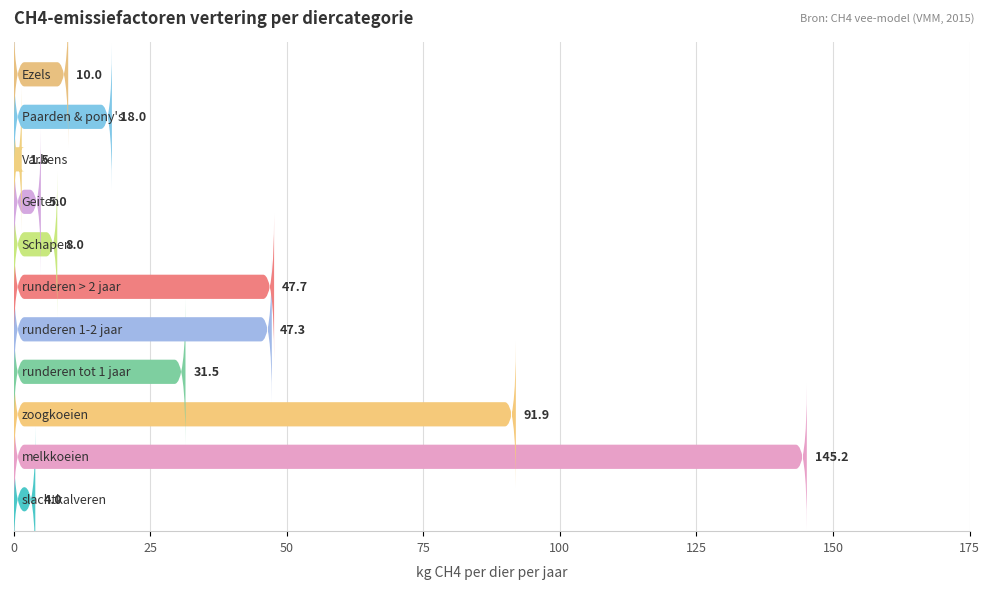

What position from the right is runderen 1-2 jaar?

7